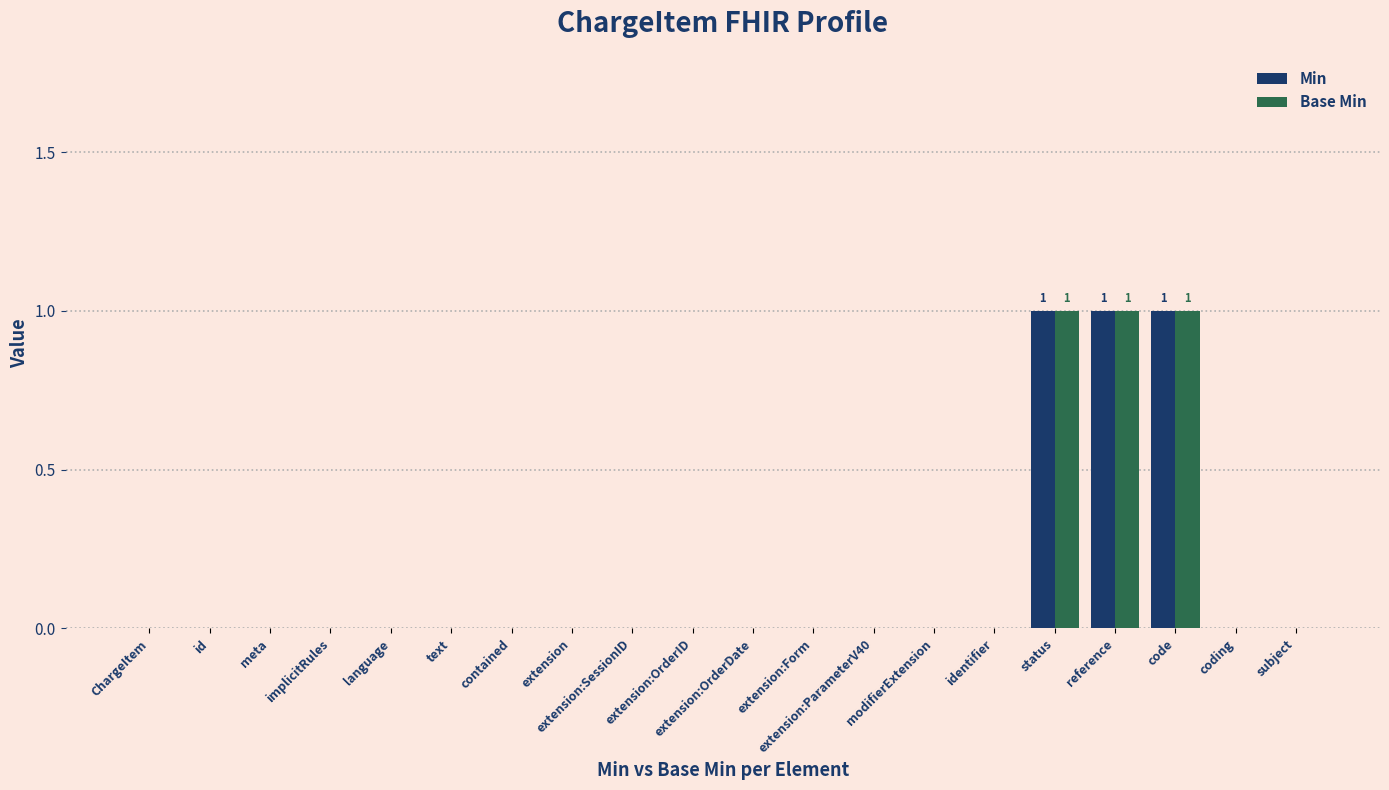

What is the sum of all Min values?

3